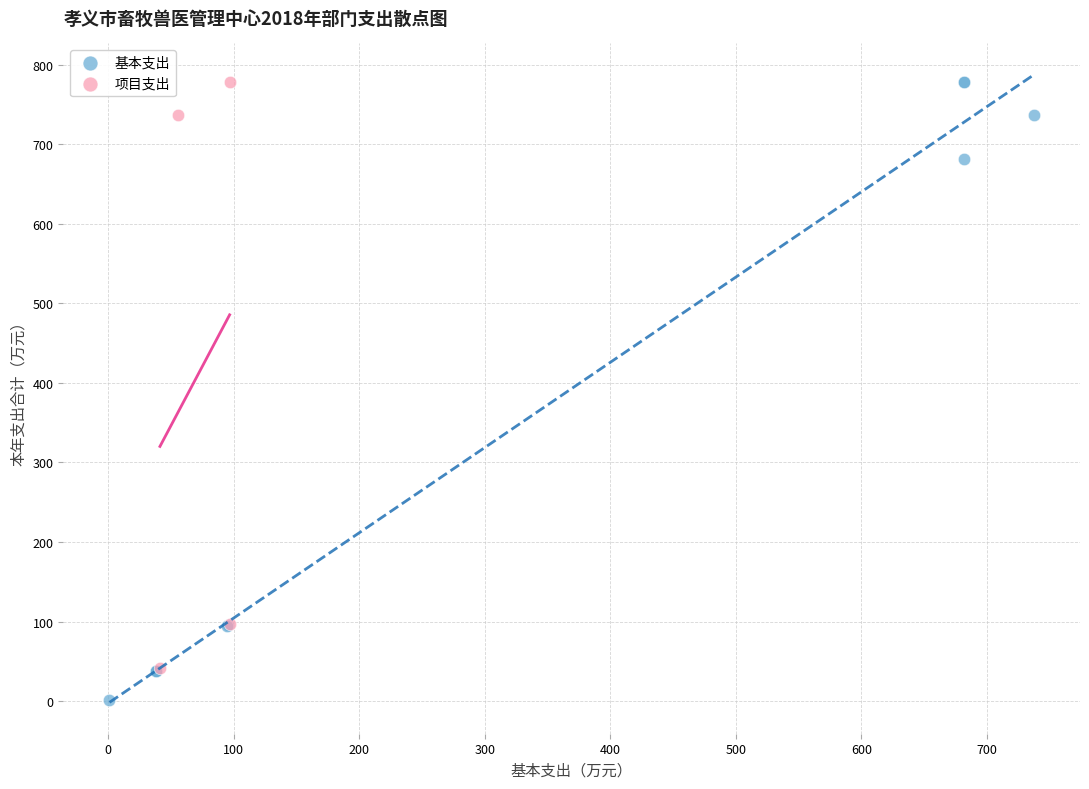

Which series has the largest Y range (max minus min)?

基本支出